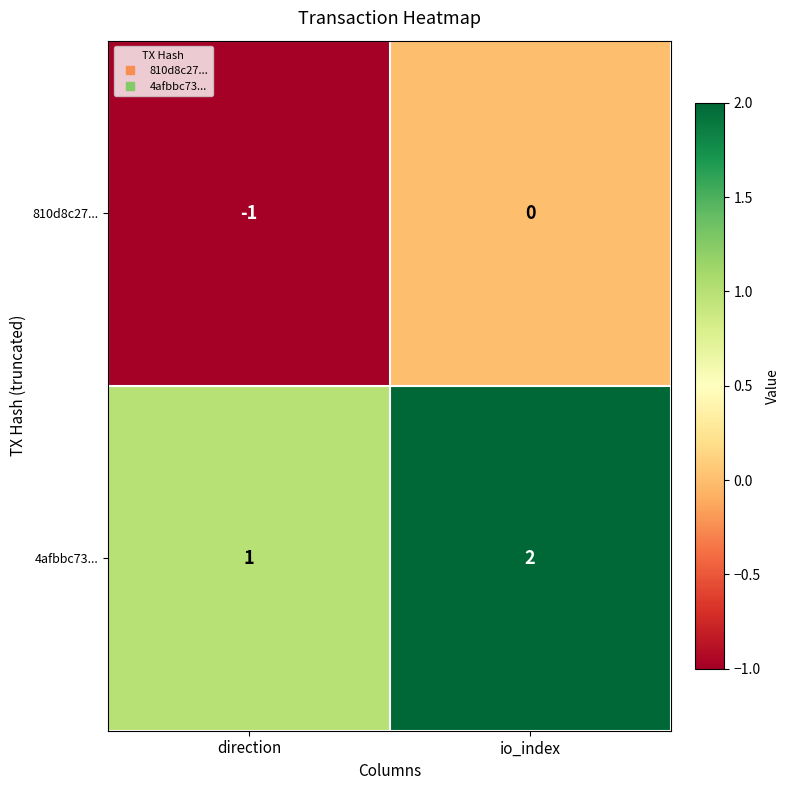

At which label is 4afbbc73... closest to 1?

direction